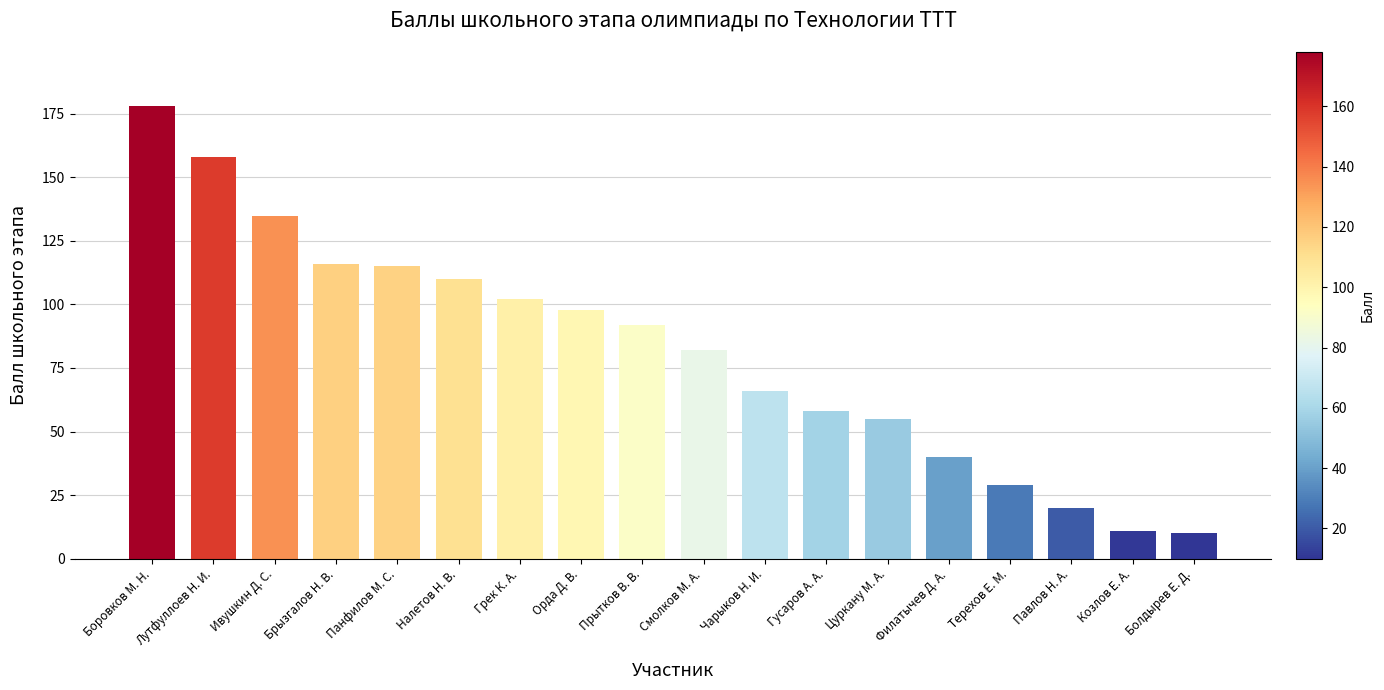

What position from the left is Грек К. А.?

7